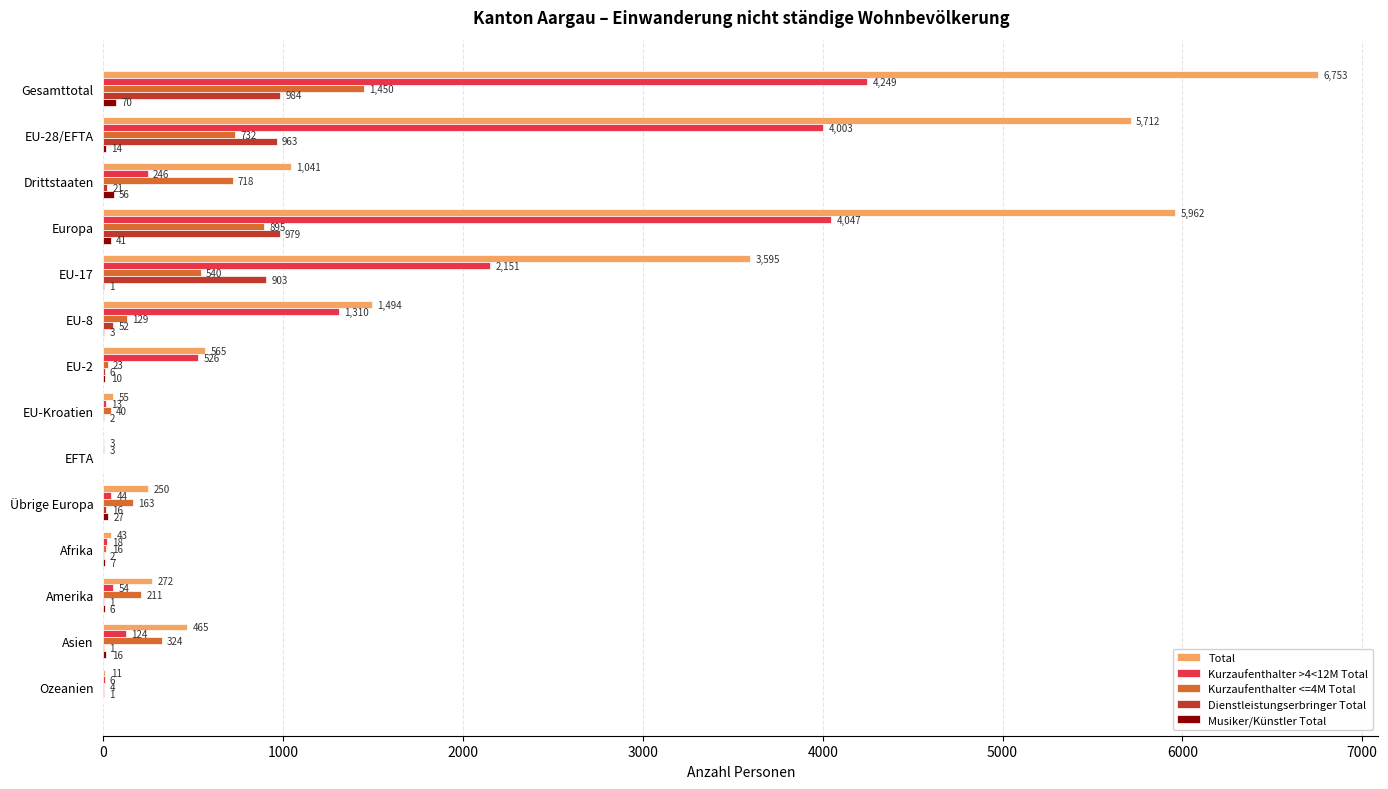

What is the sum of all Kurzaufenthalter <=4M Total values?

5245